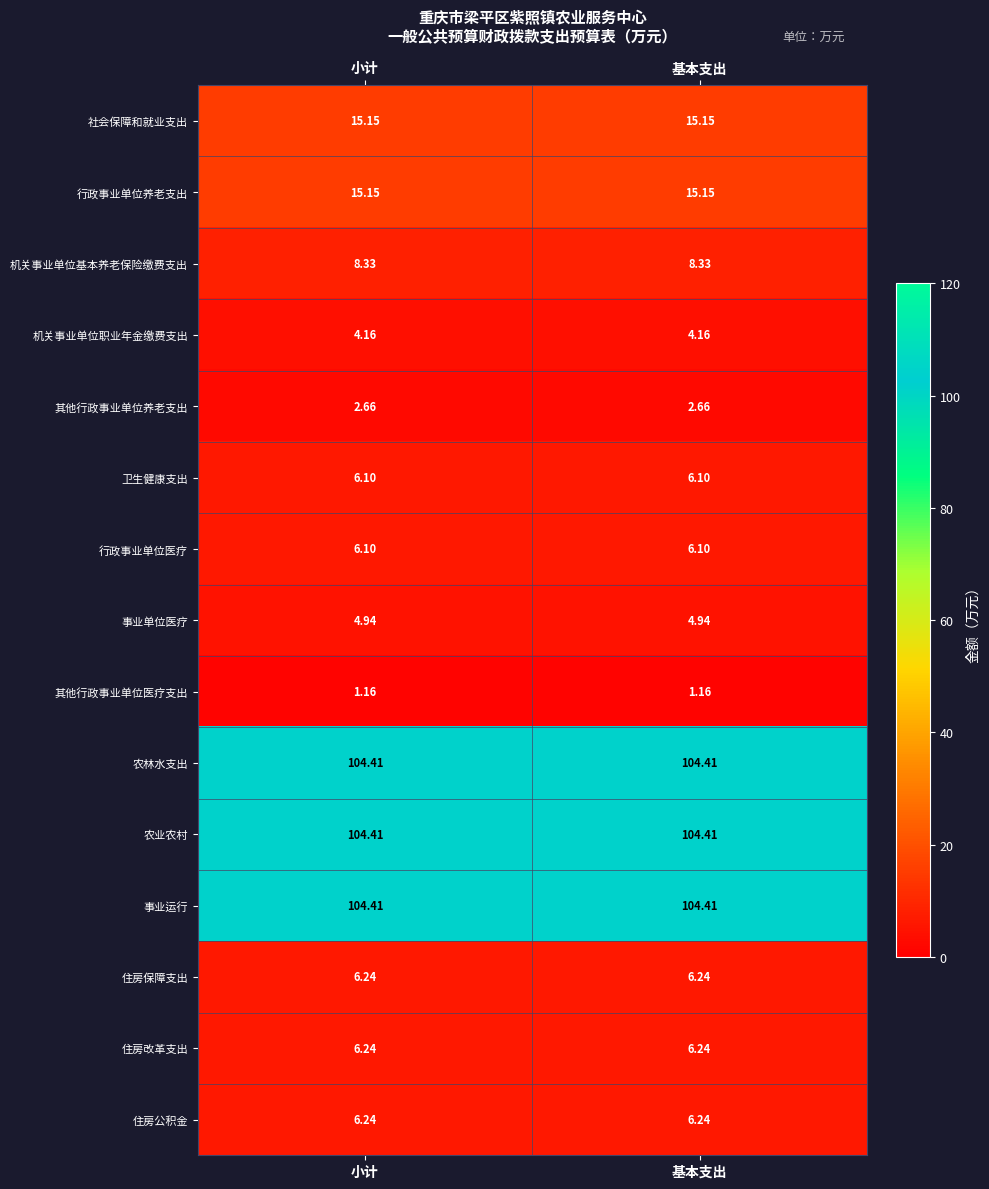

Is the value of 卫生健康支出 at 小计 greater than the value of 住房改革支出 at 小计?

No